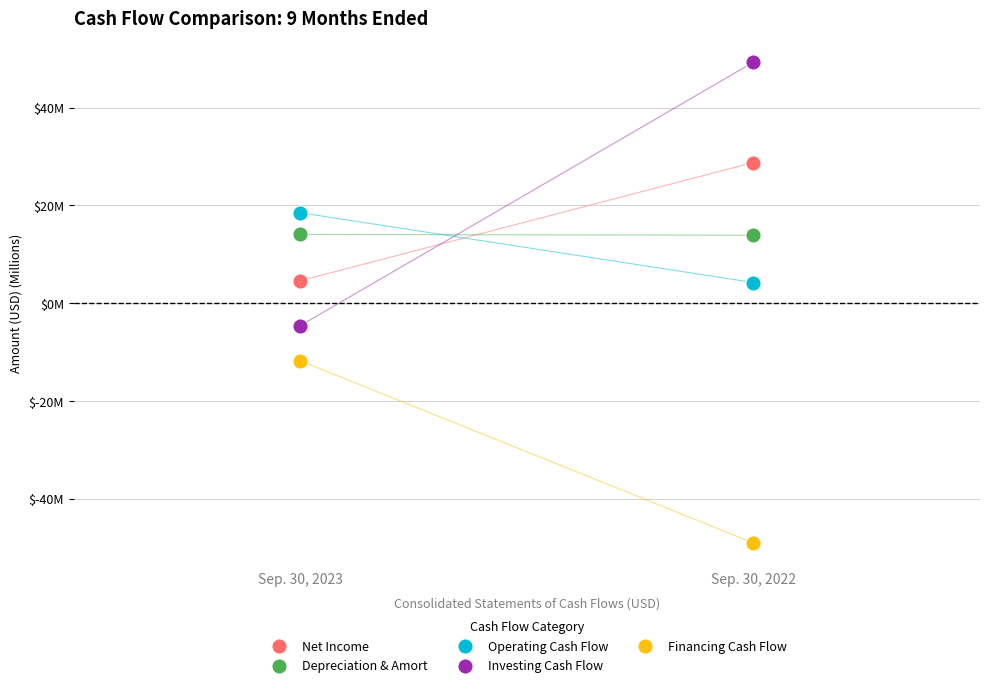

What are all the series names shown in the legend?

Net Income, Depreciation & Amort, Operating Cash Flow, Investing Cash Flow, Financing Cash Flow